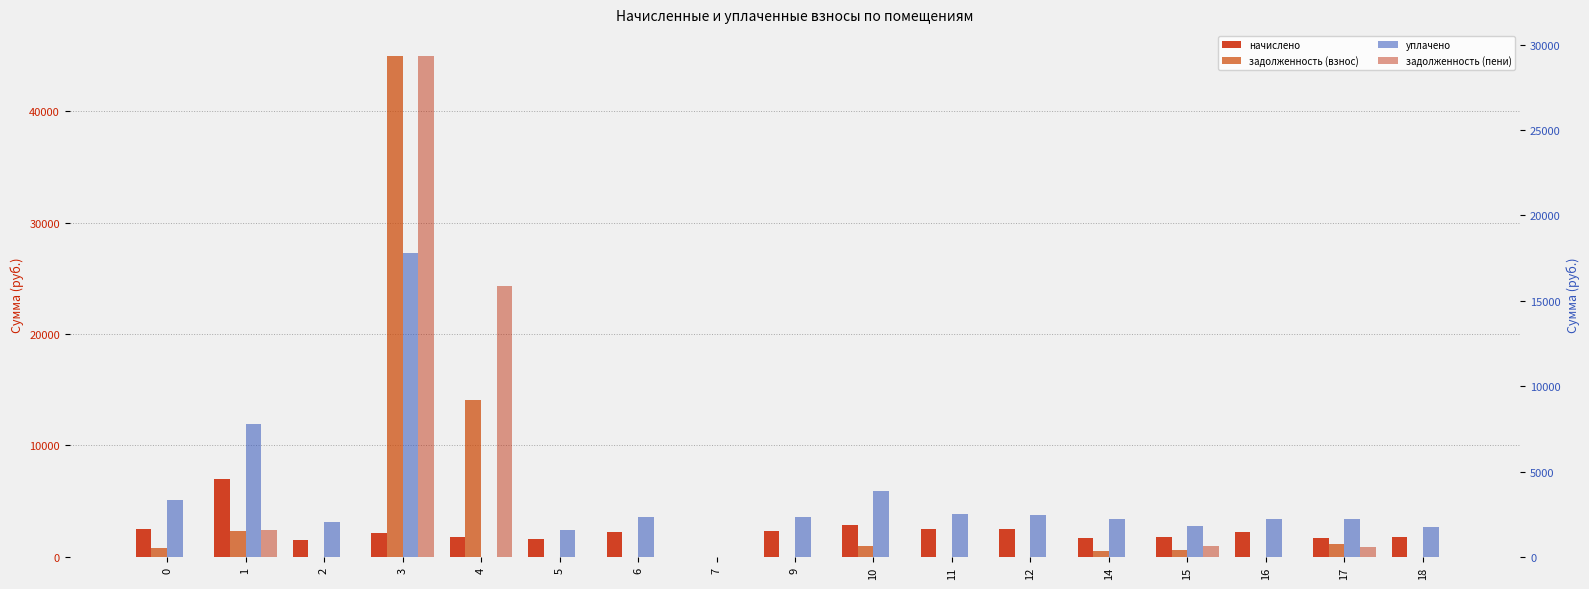

Which category has the highest value across all series?

3